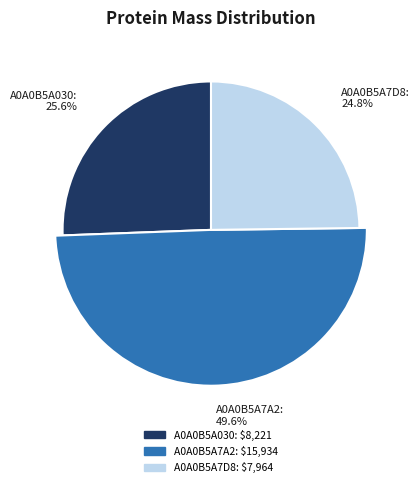

What is the change in value from A0A0B5A030 to A0A0B5A7D8?

-257.3